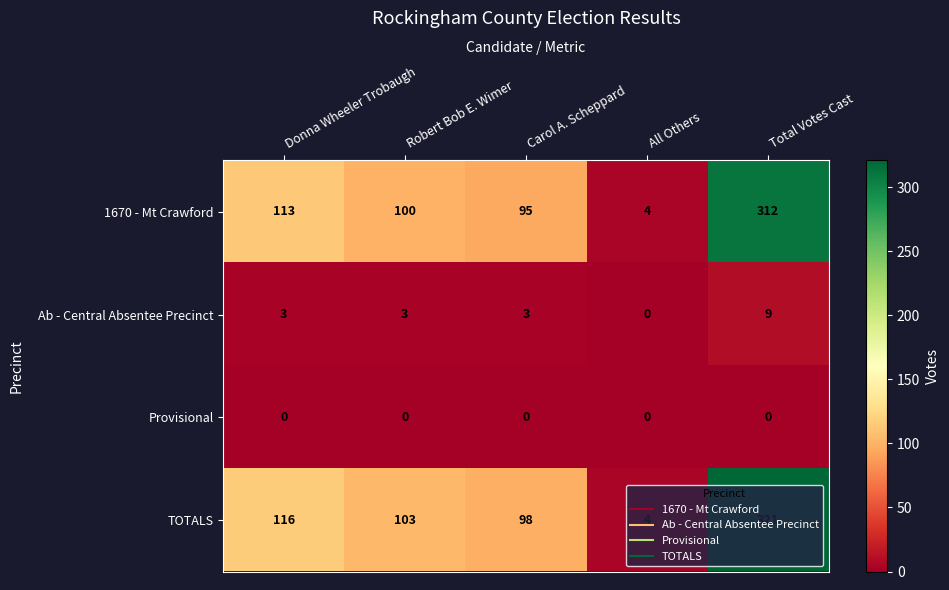

Which label corresponds to the largest value in the chart?

Total Votes Cast